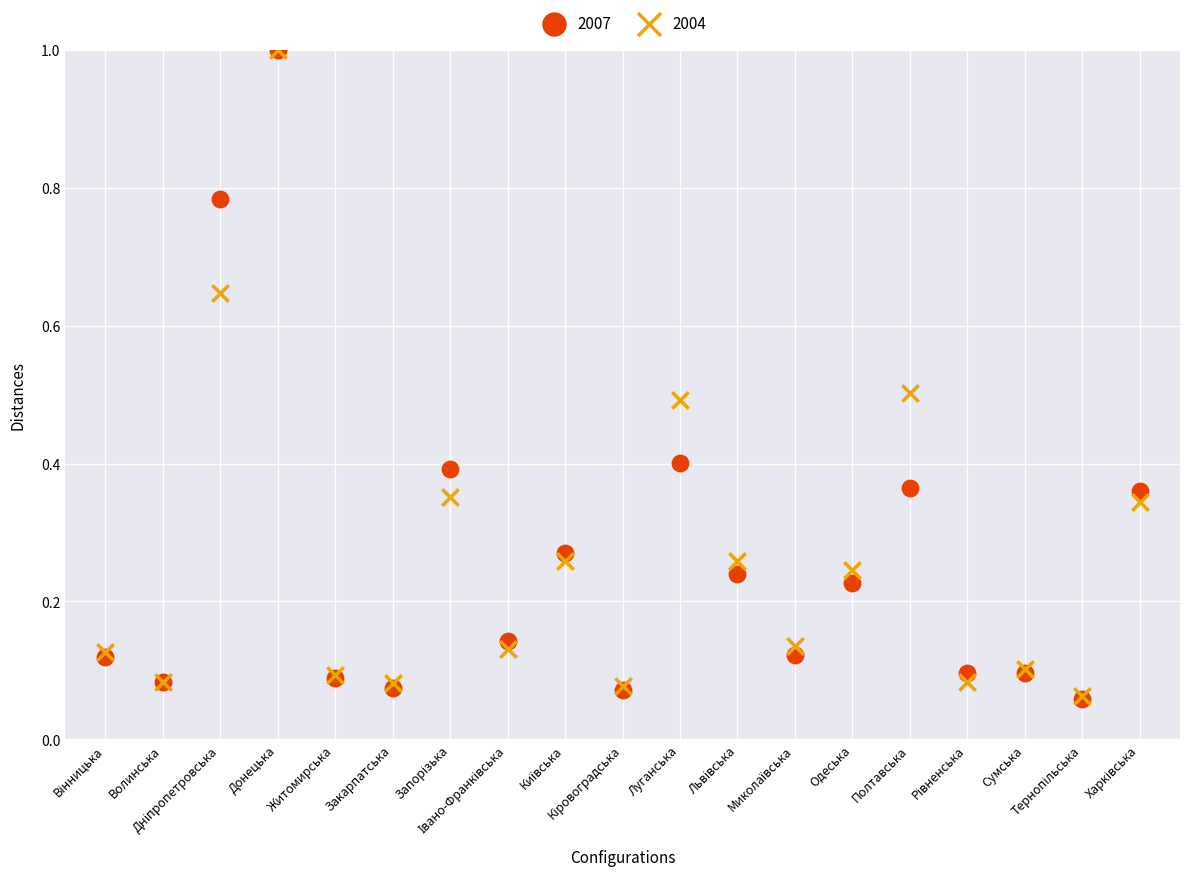

Which series has the widest spread of Y values?

2007